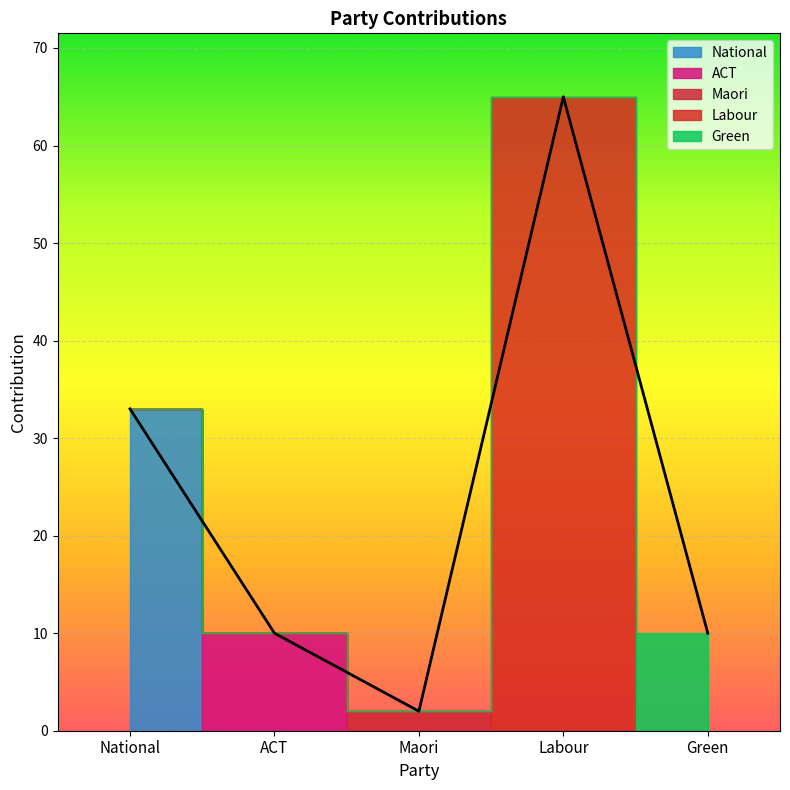

Reading left to right, what are all the values shown in this chart?

33	10	2	65	10